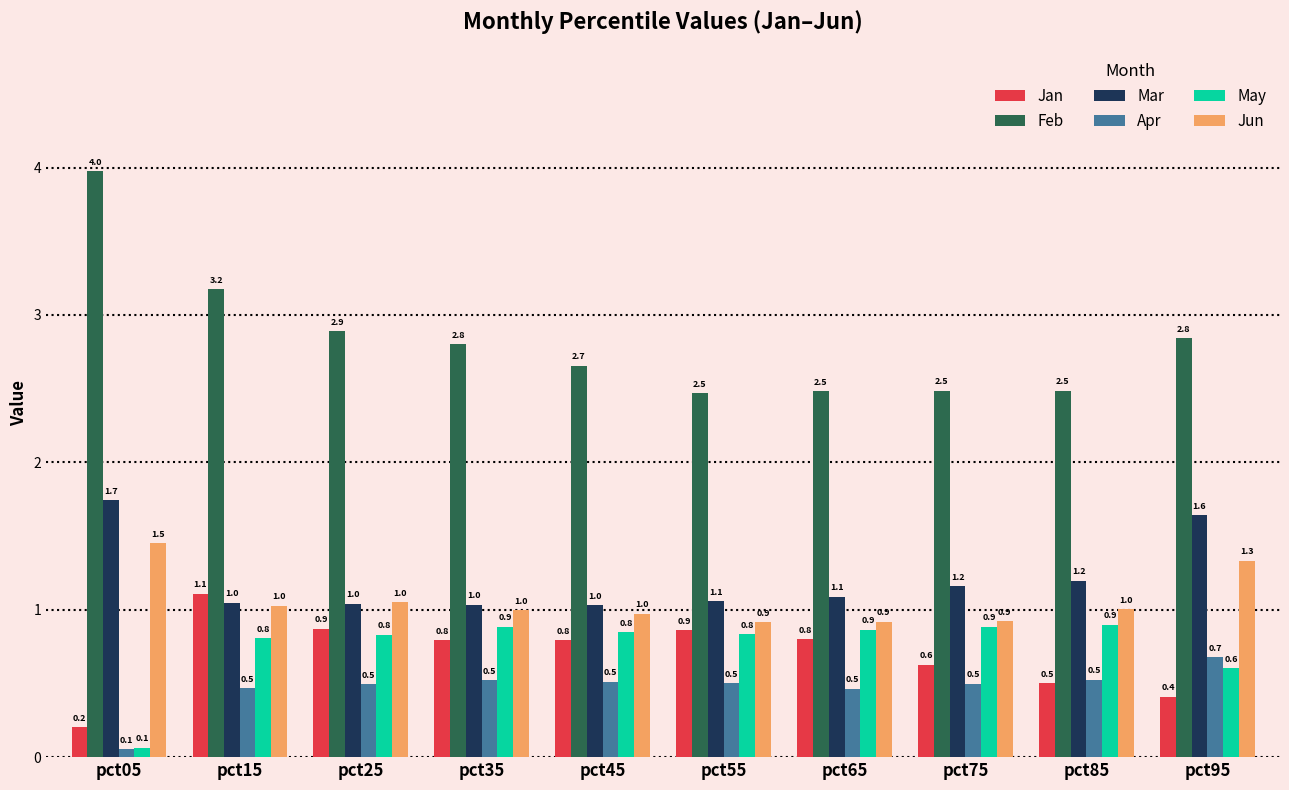

Which category has the lowest value across all series?

pct05